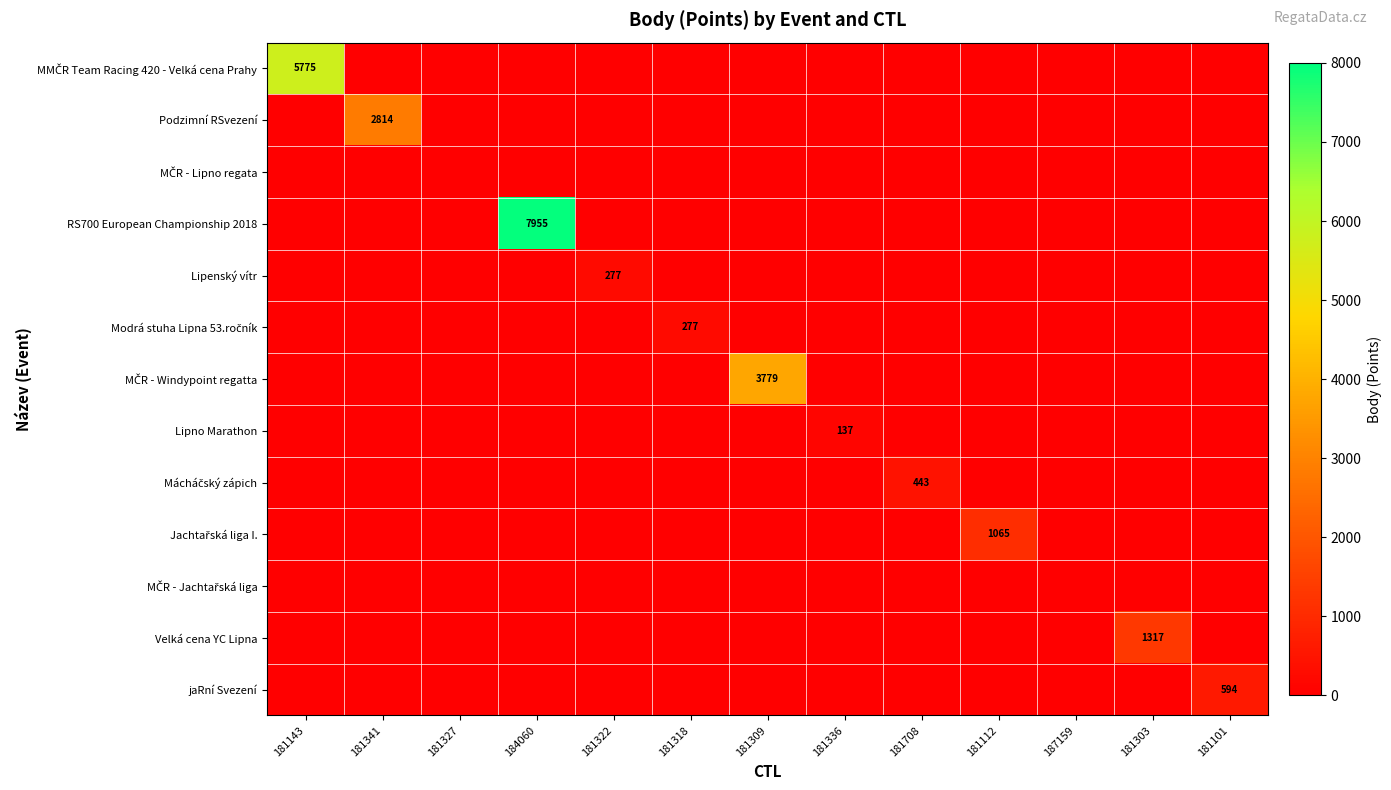

The value of Jachtařská liga I. at 181309 is 0. True or false?

True